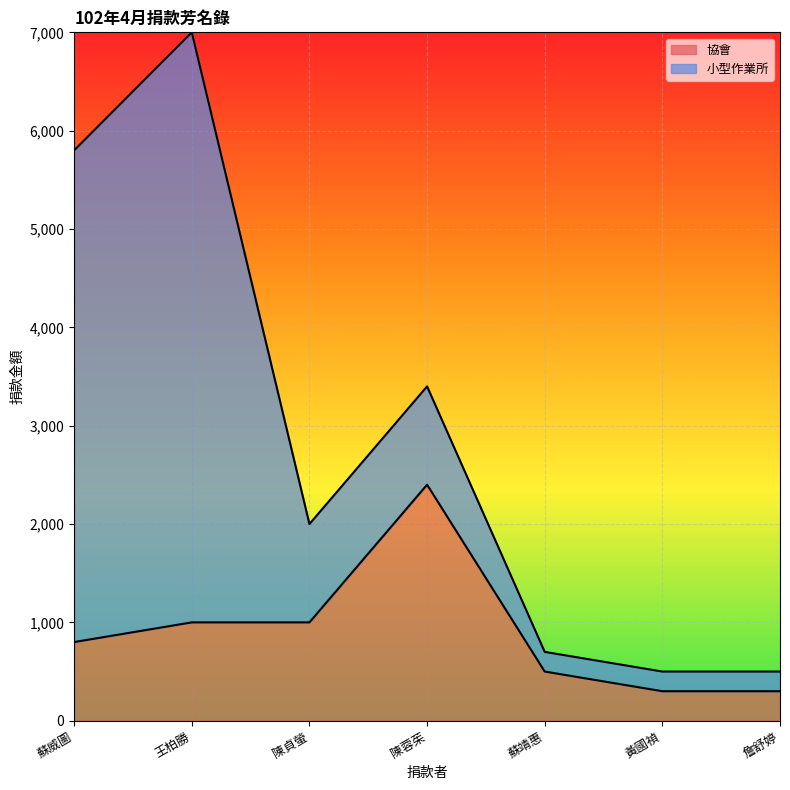

At which category does the chart reach its minimum across all series?

黃國禎